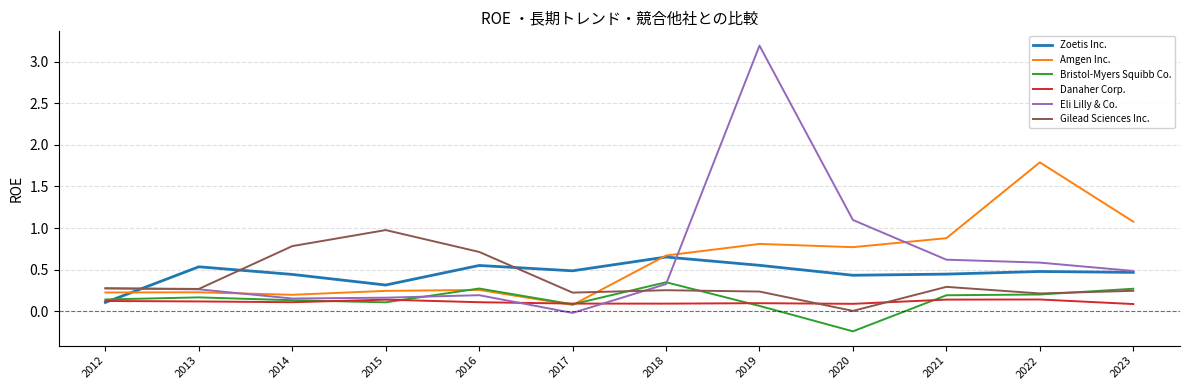

At which category is the sum across all series the highest?

2019